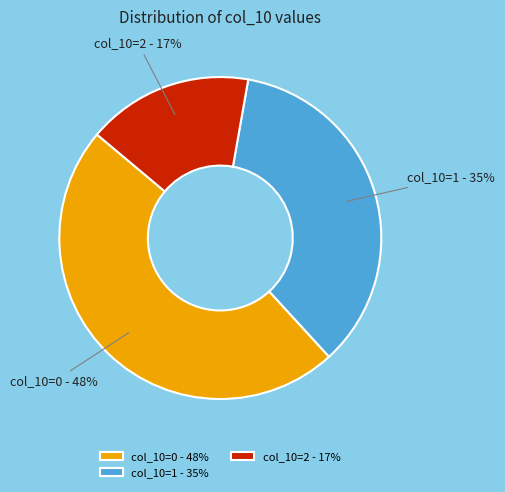

To the nearest percent, what is the average slice percentage?

33%